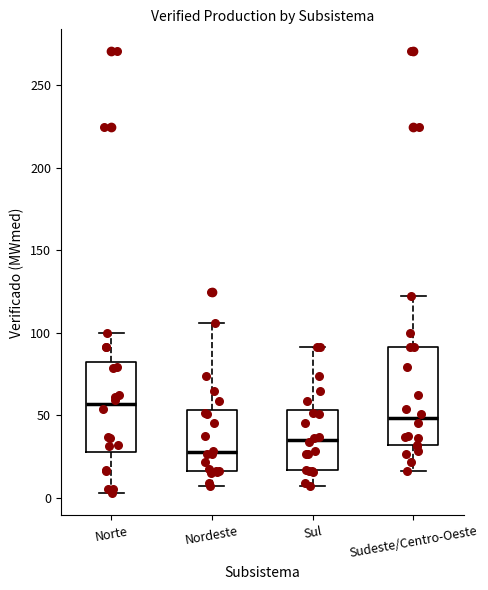

Reading left to right, transcribe this box plot: for each box, give where its median line is, the range the box spans, and where its two whiskers end, as read against the y-axis. The values are not printed on the chart, so give them approximately, as read against the axis.

Norte: median 55, box 30 to 80, whiskers 5 to 100
Nordeste: median 30, box 15 to 55, whiskers 5 to 105
Sul: median 35, box 15 to 55, whiskers 5 to 90
Sudeste/Centro-Oeste: median 50, box 30 to 90, whiskers 15 to 120